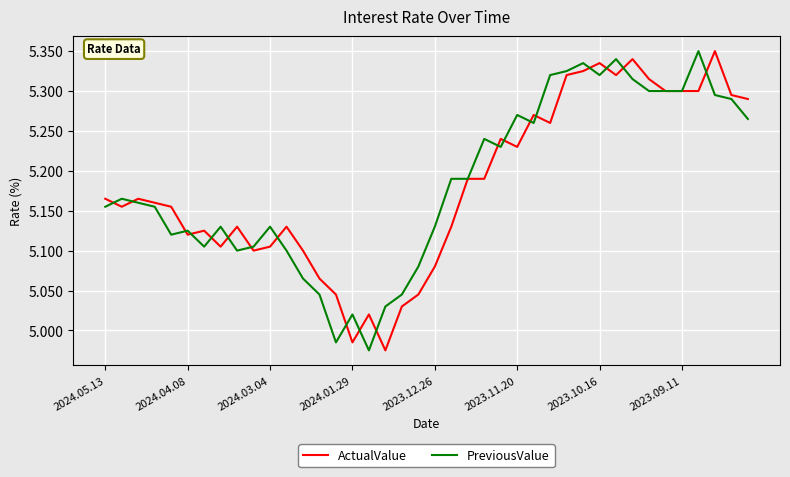

In PreviousValue, how many points are lower than both neighbors (excluding endpoints)?

8